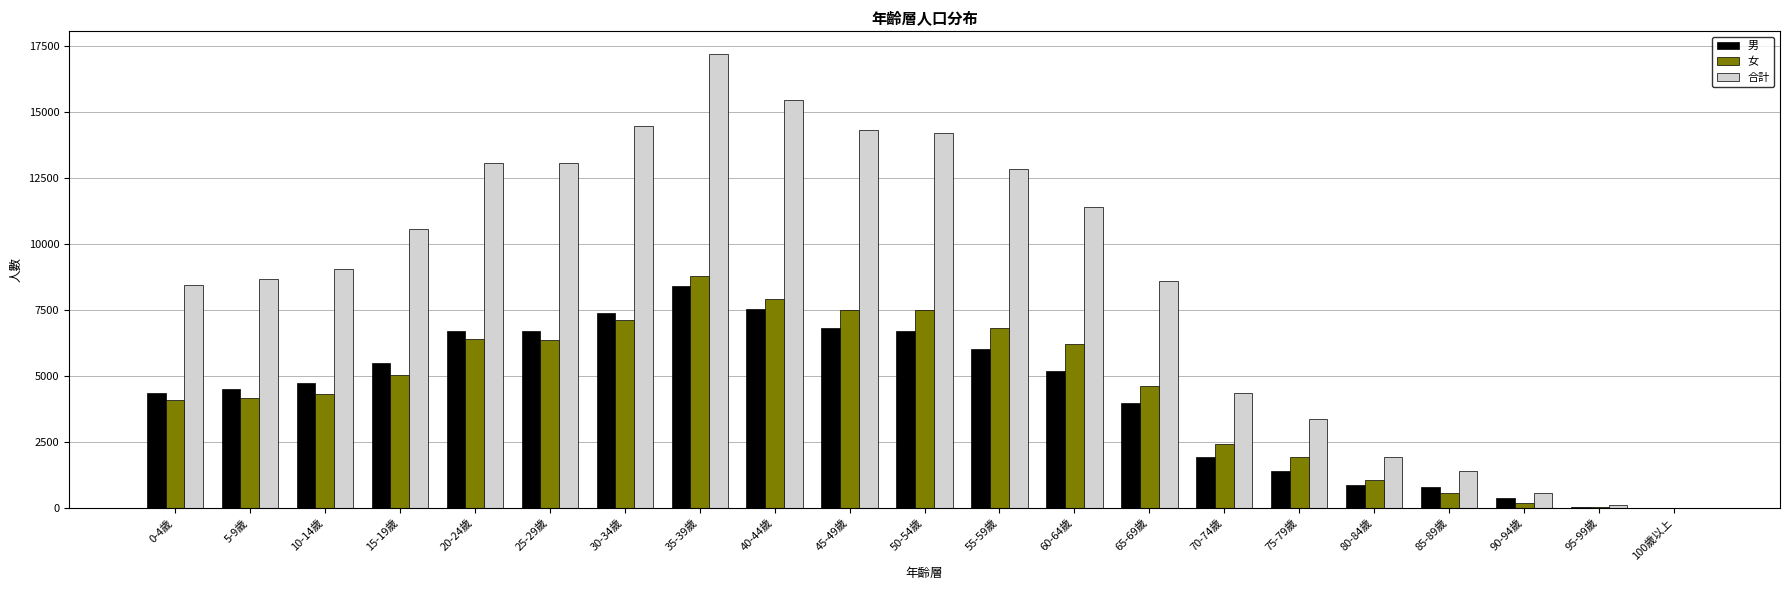

What is the average value of the 合計 series?

8727